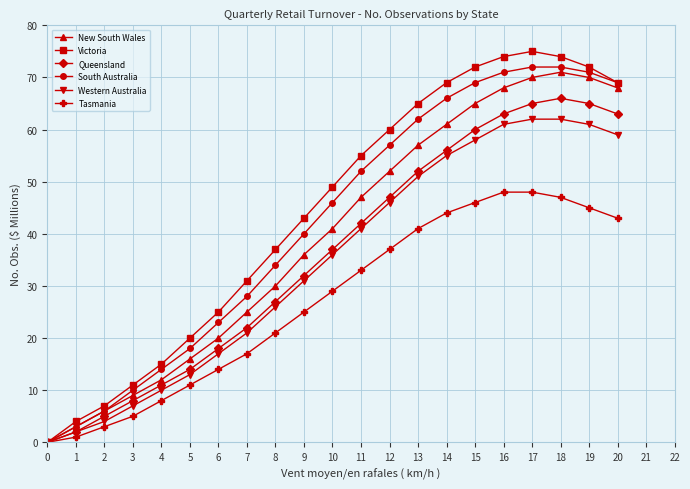

Which series has the largest total across all categories?

Victoria